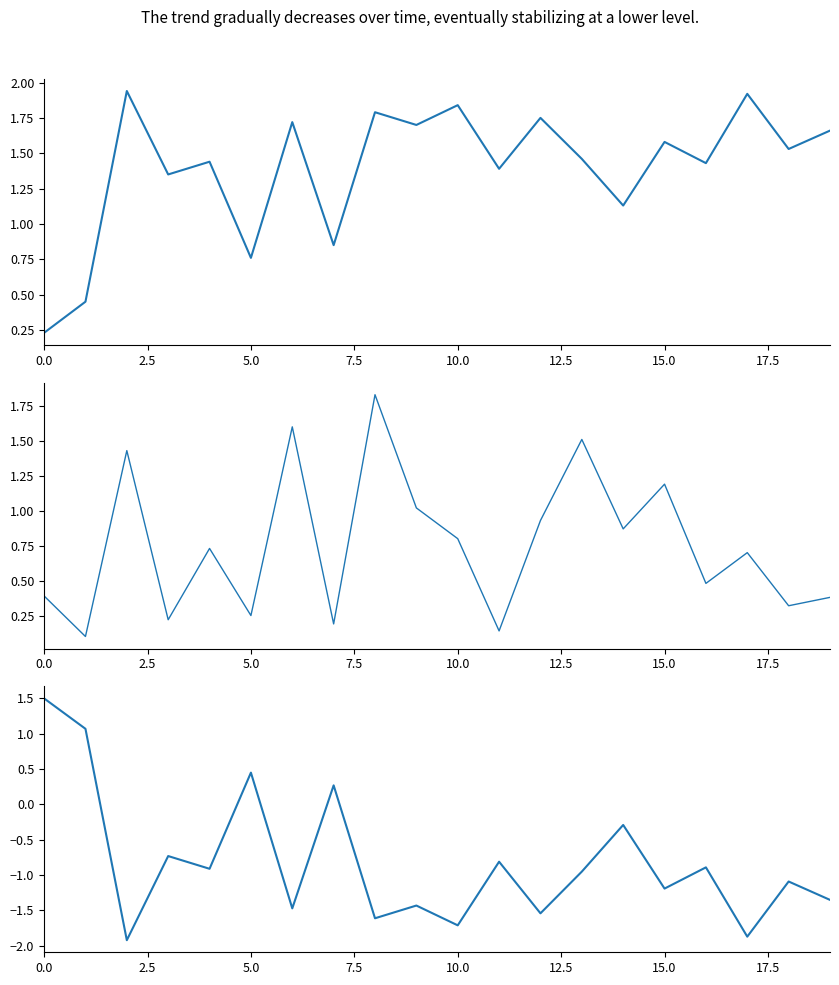

Rank the series by their maximum value, from highest to lowest.

waterArea, origNoDataArea, landArea - waterArea